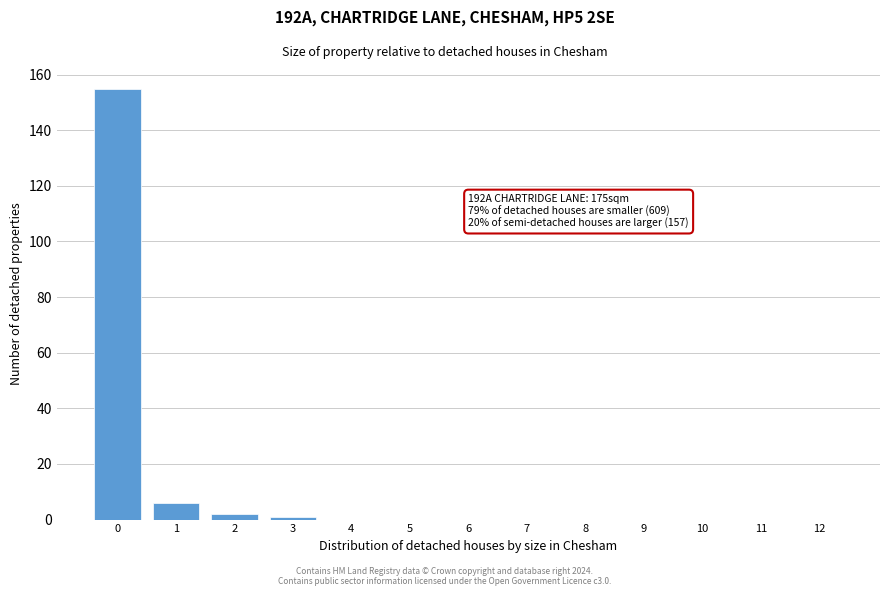

Reading right to left, what are all the values shown in this chart?

12=0	11=0	10=0	9=0	8=0	7=0	6=0	5=0	4=0	3=1	2=2	1=6	0=155